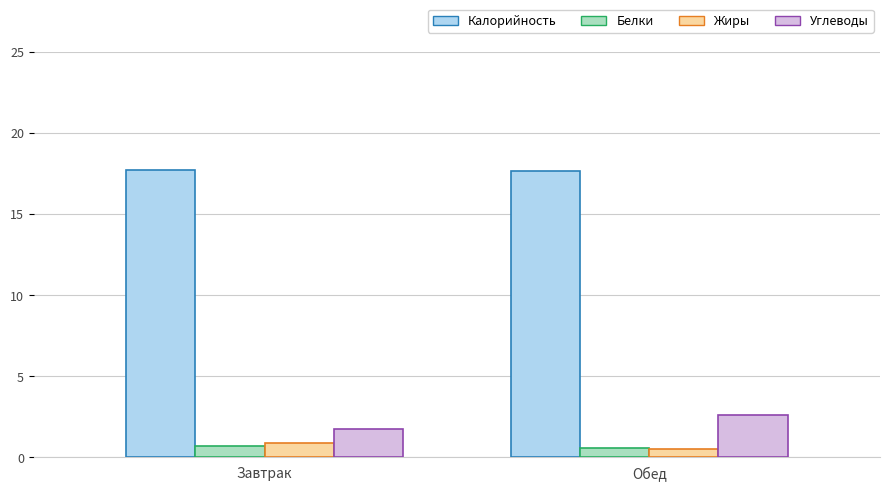

What is the difference between the maximum and minimum values in the Углеводы series?

0.8